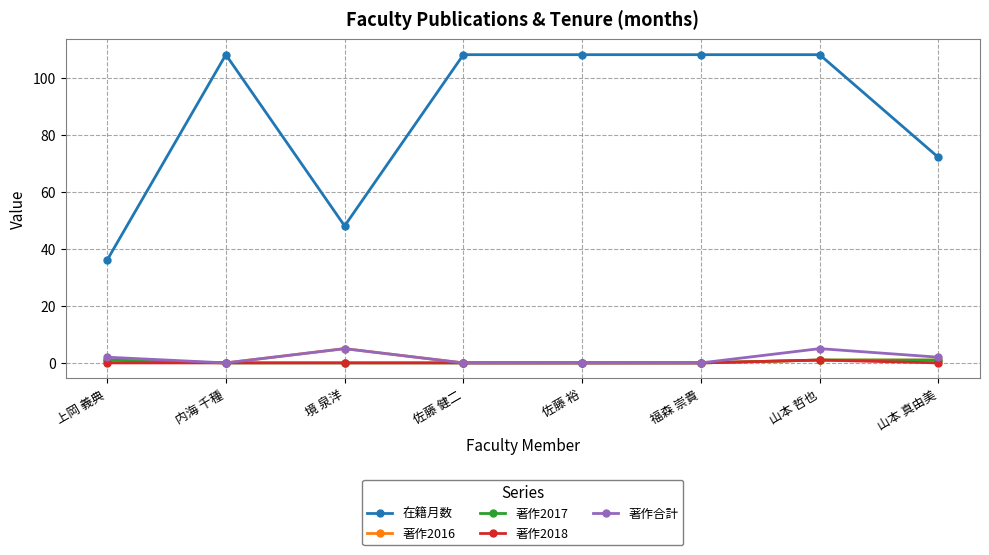

What is the highest value of the 著作2018 series?

1